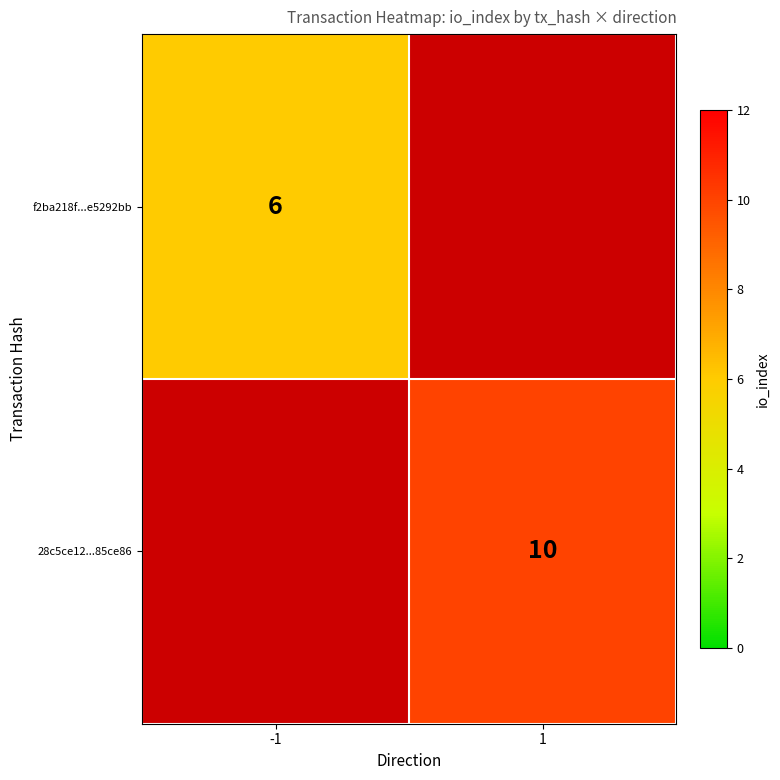

The f2ba218f...e5292bb series shows 6 at -1. True or false?

True